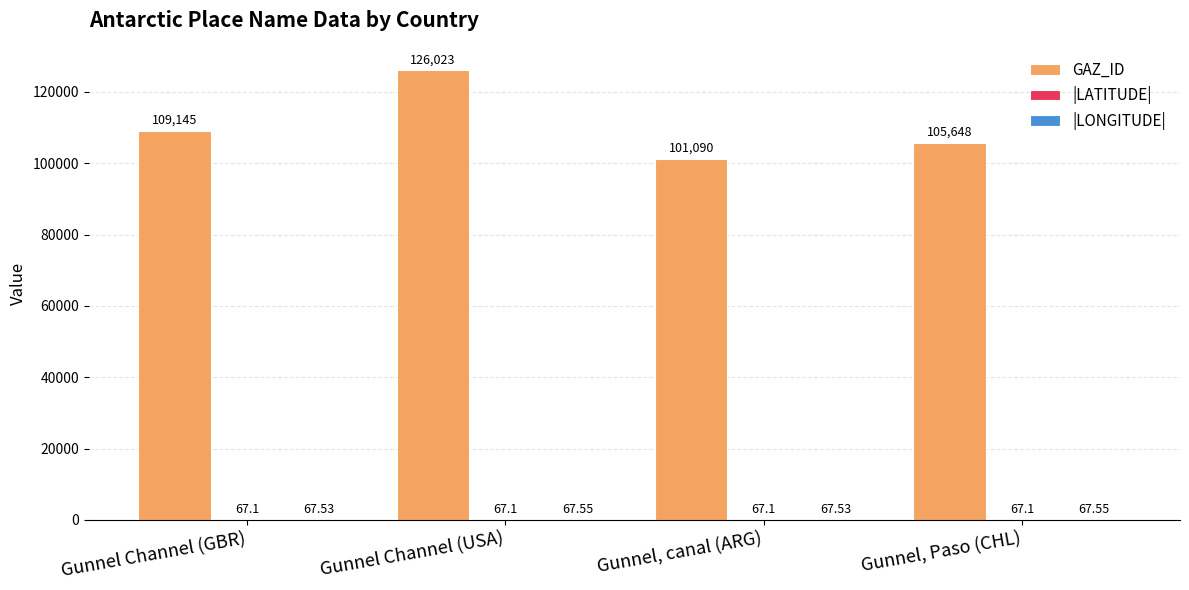

What is the average value of the GAZ_ID series?

110476.5